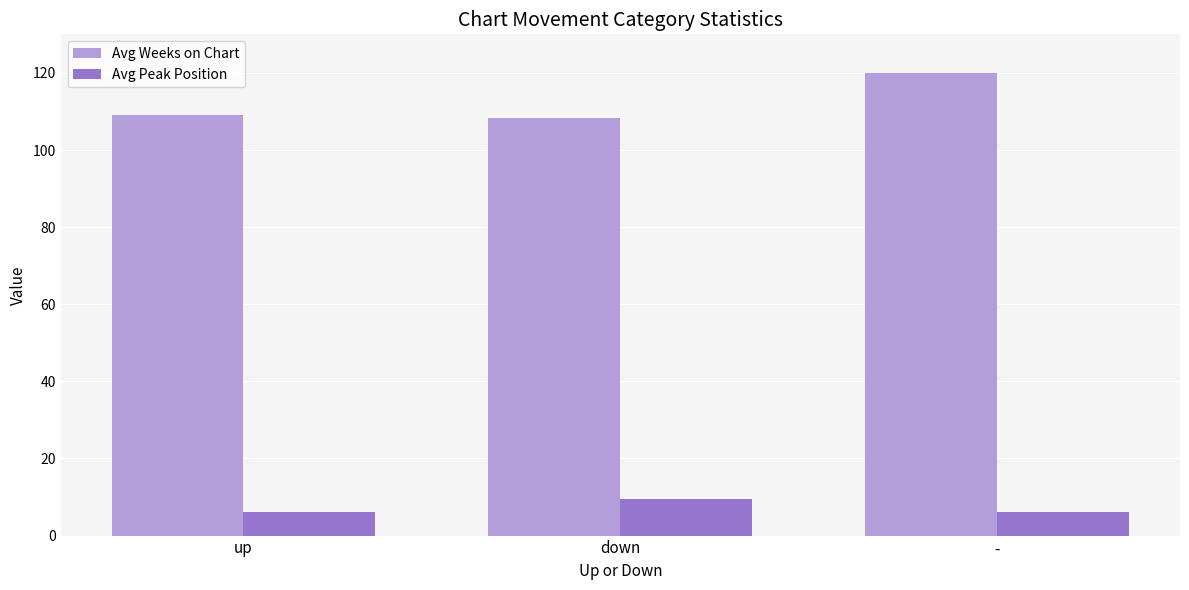

Which series has the largest range (max minus min)?

Avg Weeks on Chart